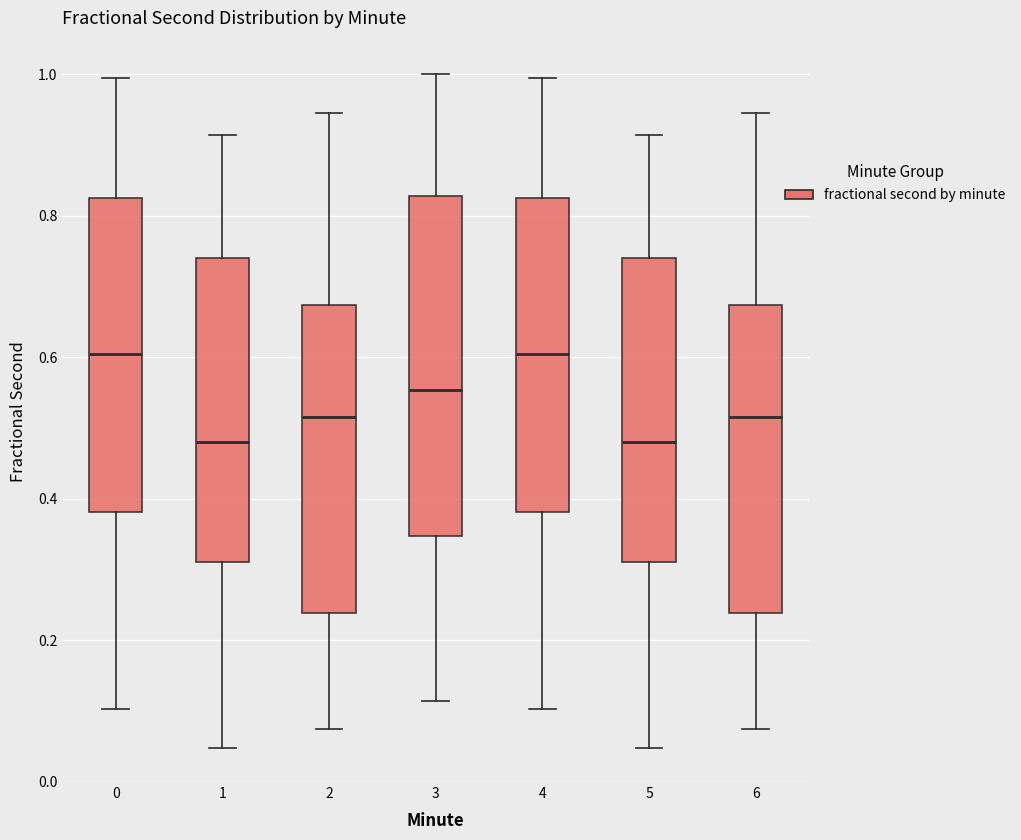

Reading left to right, transcribe this box plot: for each box, give where its median line is, the range the box spans, and where its two whiskers end, as read against the y-axis. The values are not printed on the chart, so give them approximately, as read against the axis.

0: median 0.60, box 0.38 to 0.82, whiskers 0.10 to 1.00
1: median 0.48, box 0.32 to 0.74, whiskers 0.04 to 0.92
2: median 0.52, box 0.24 to 0.68, whiskers 0.08 to 0.94
3: median 0.56, box 0.34 to 0.82, whiskers 0.12 to 1.00
4: median 0.60, box 0.38 to 0.82, whiskers 0.10 to 1.00
5: median 0.48, box 0.32 to 0.74, whiskers 0.04 to 0.92
6: median 0.52, box 0.24 to 0.68, whiskers 0.08 to 0.94